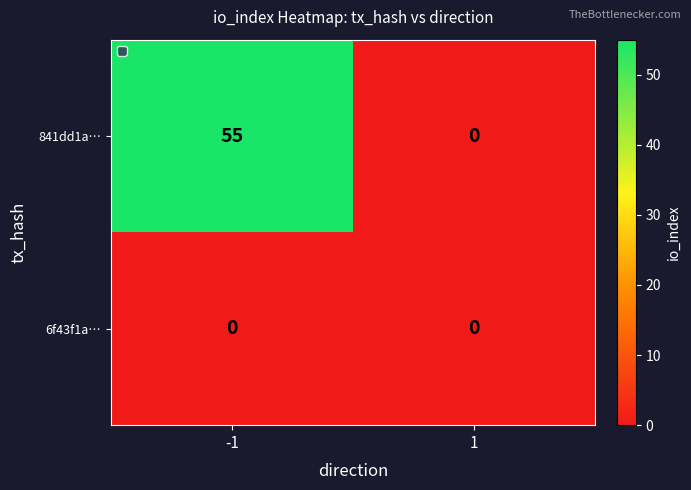

At which category is the sum across all series the highest?

-1